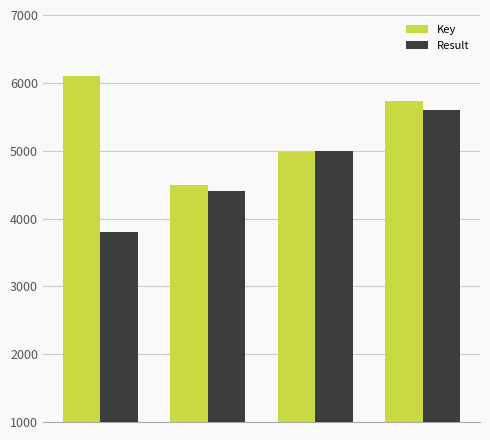

How many categories are shown in the chart?

4